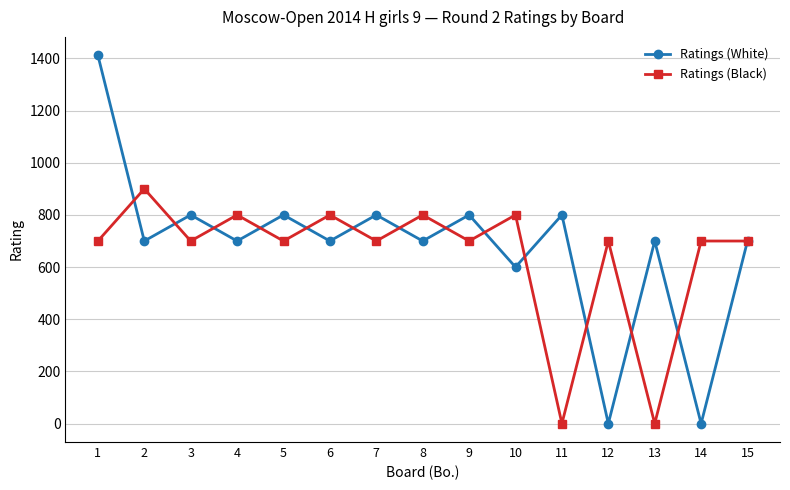

Which series has the widest spread of values?

Ratings (White)